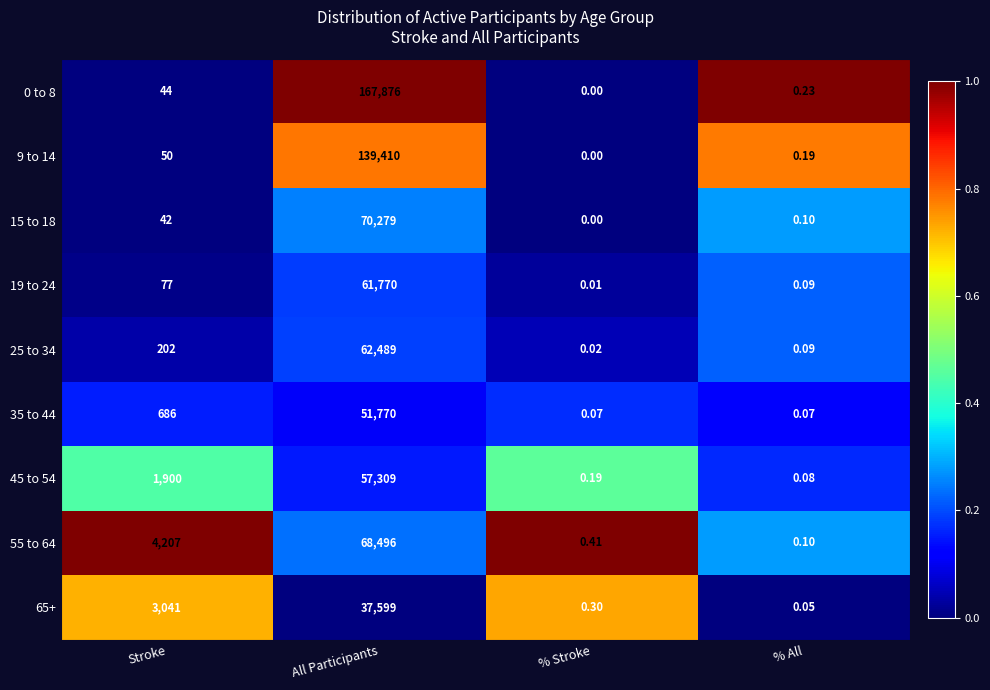

Is the value of 0 to 8 at % Stroke greater than the value of 15 to 18 at % All?

No